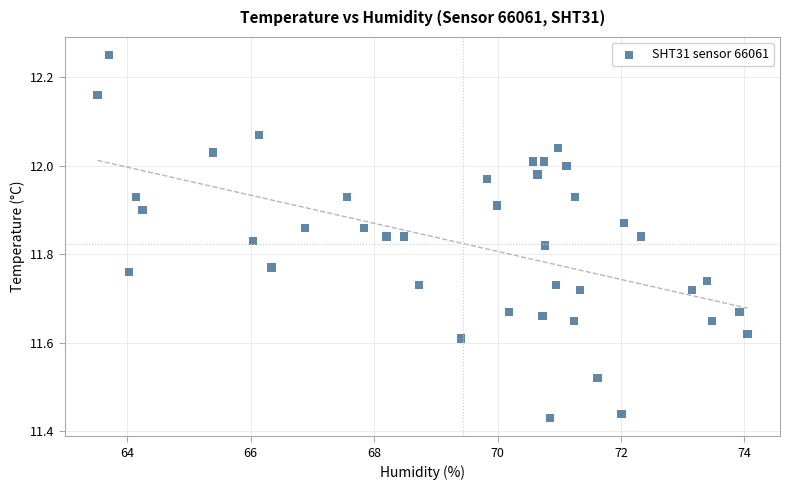

What is the range of X values (max minus min)?

10.5